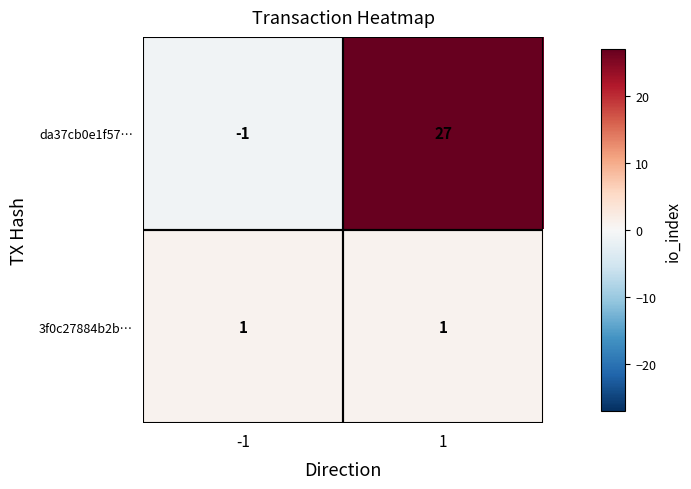

At how many categories does at least one series exceed 20?

1